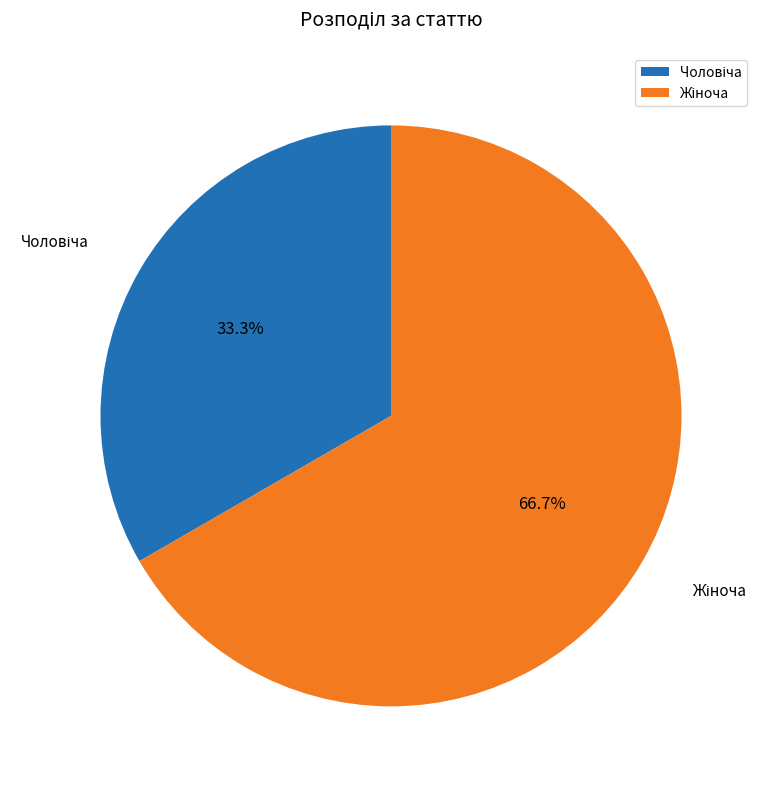

How many slices are in this pie chart?

2